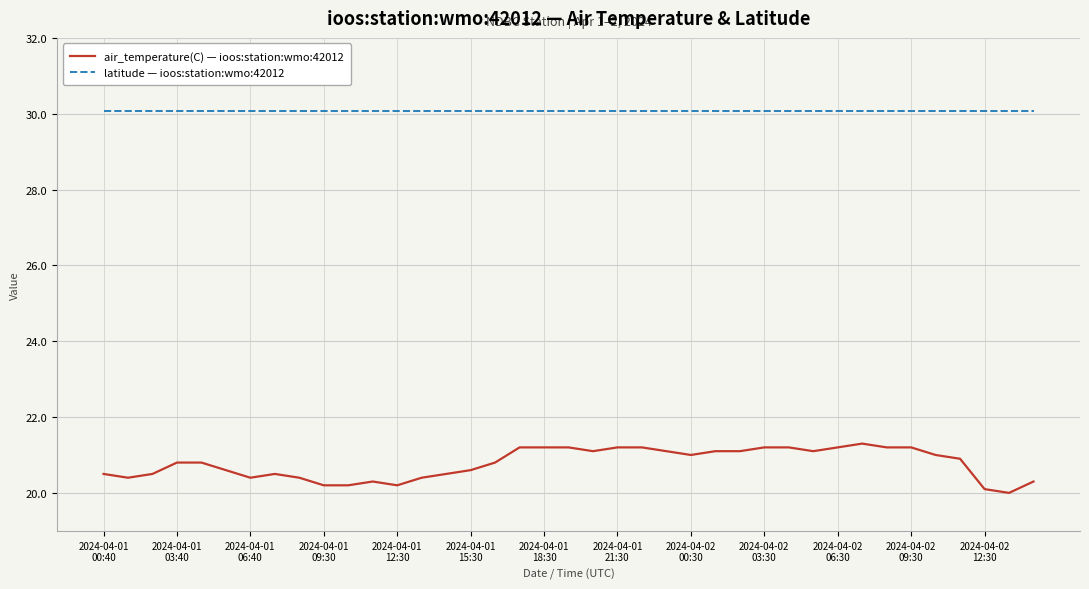

True or false: air_temperature(C) — ioos:station:wmo:42012 and latitude — ioos:station:wmo:42012 intersect in this chart.

False